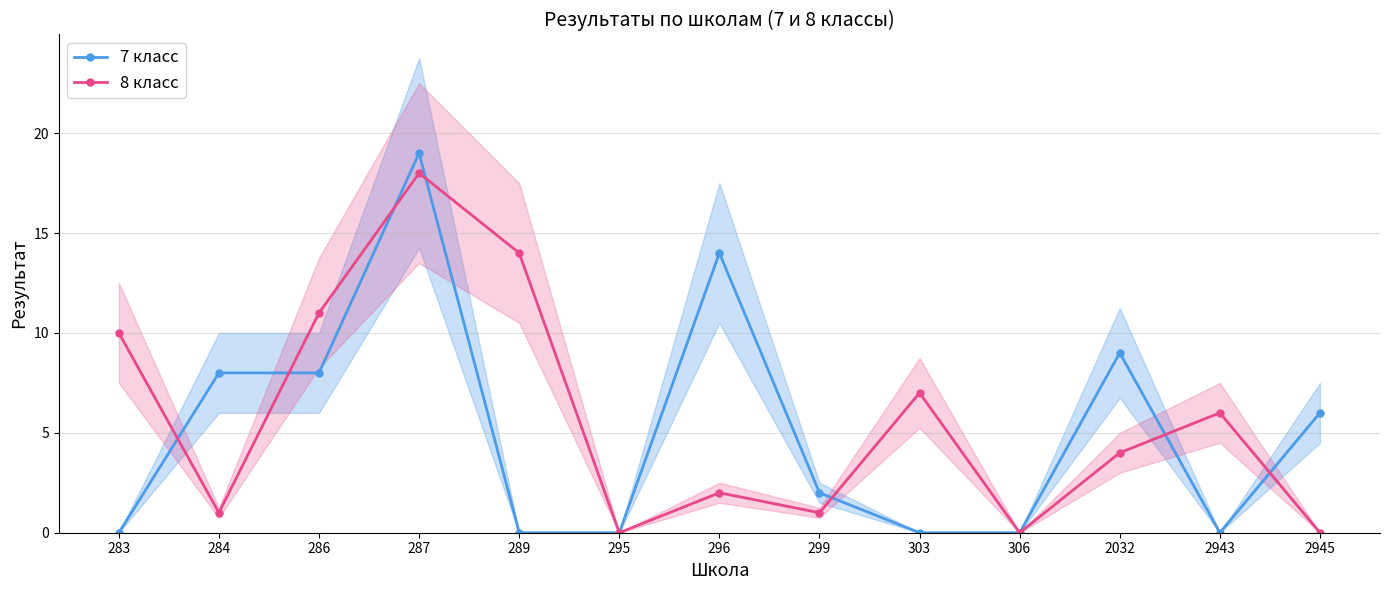

The value of 8 класс at 306 is 0. True or false?

True